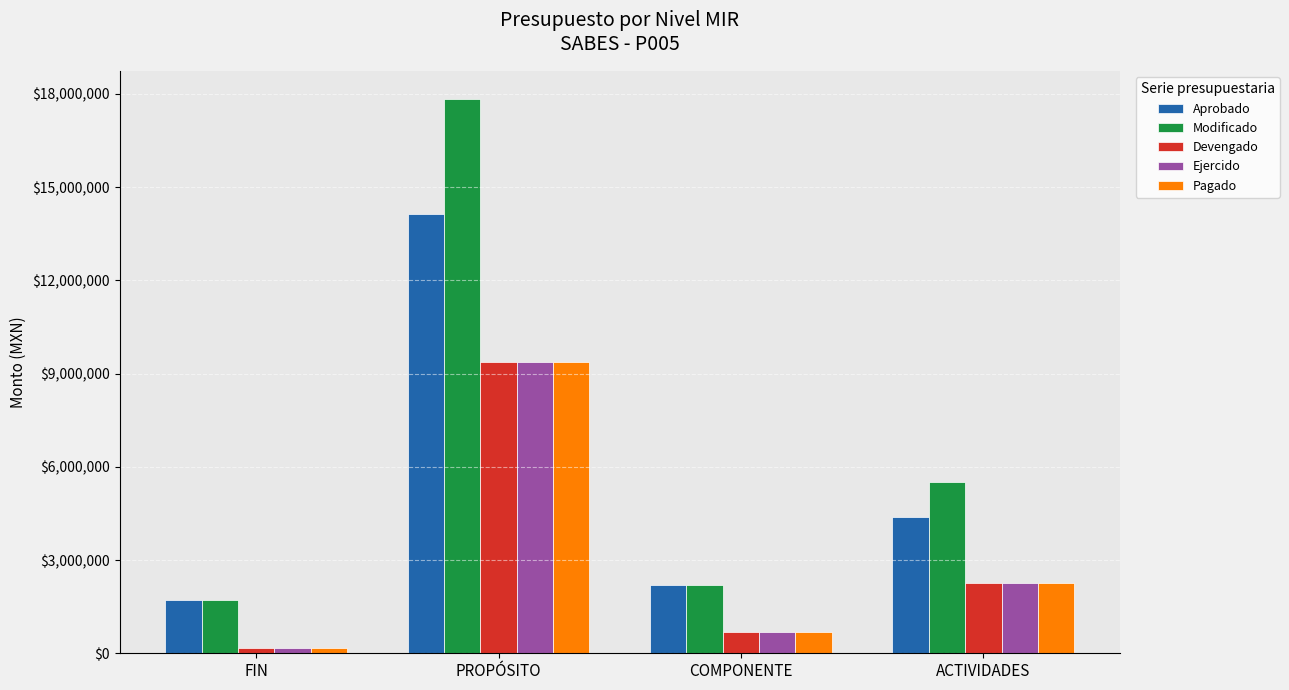

Which series has the largest total across all categories?

Modificado